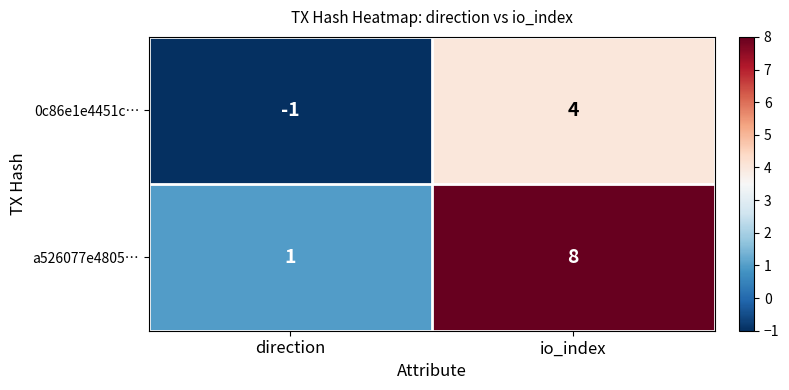

At which category is the sum across all series the highest?

io_index